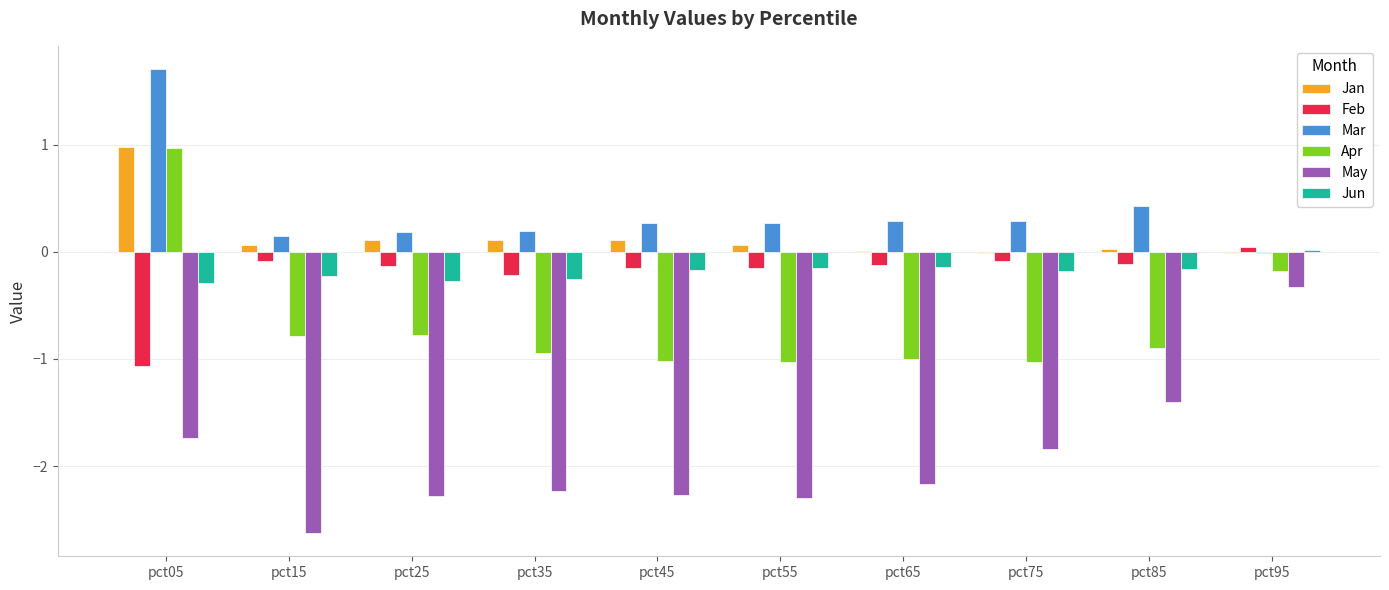

What is the sum of all May values?

-19.2